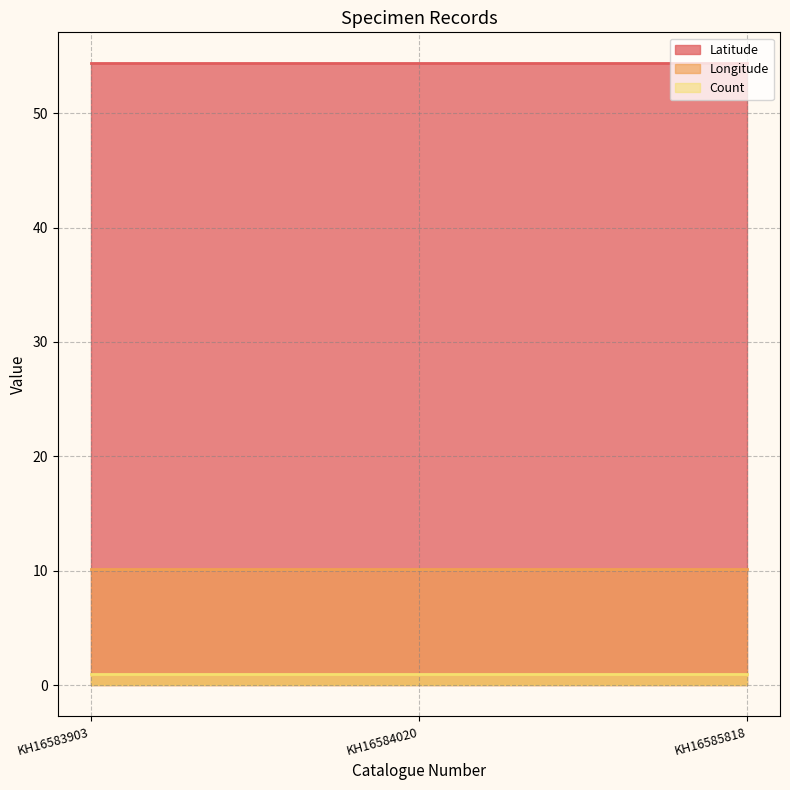

How many lines are shown in the chart?

3